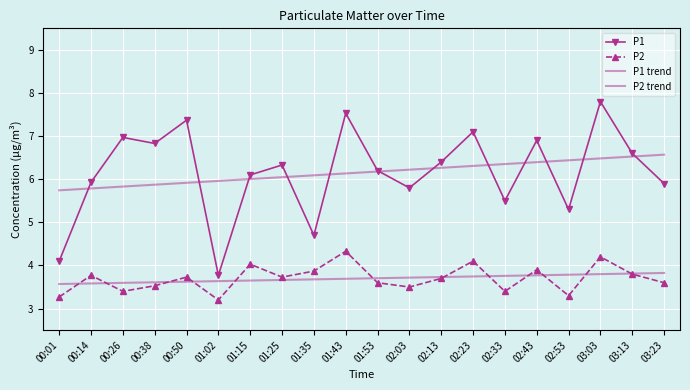

How many lines are shown in the chart?

4